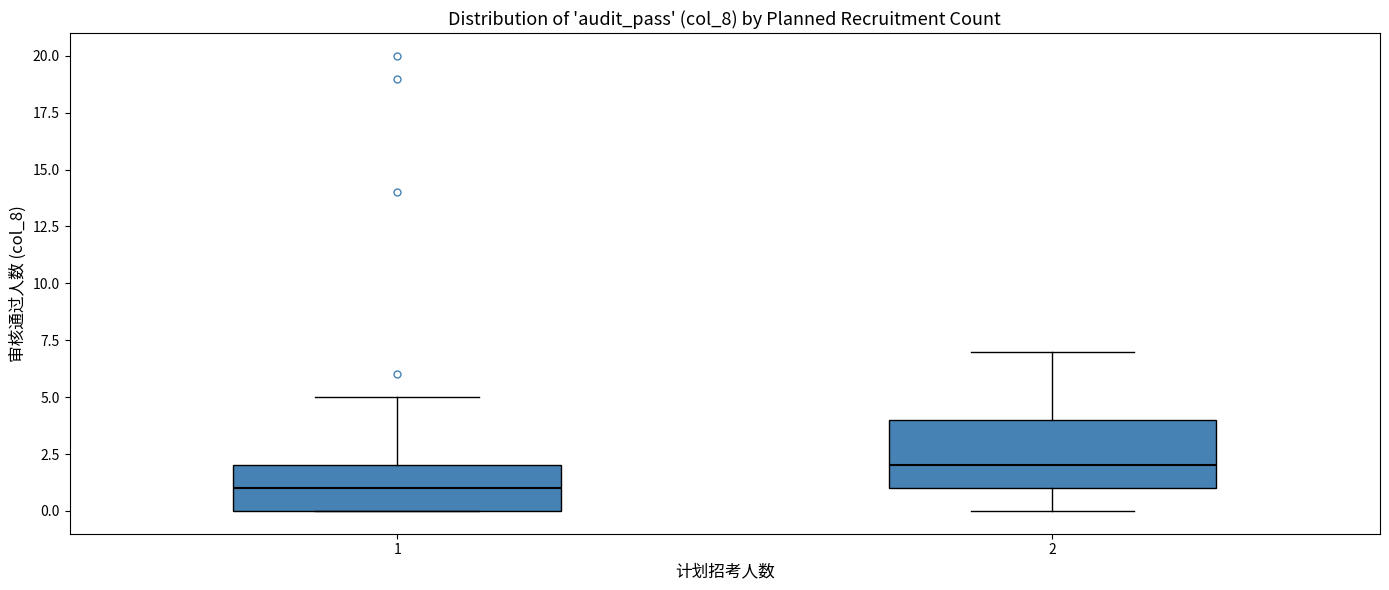

Reading left to right, transcribe this box plot: for each box, give where its median line is, the range the box spans, and where its two whiskers end, as read against the y-axis. The values are not printed on the chart, so give them approximately, as read against the axis.

1: median 1, box 0 to 2, whiskers 0 to 5
2: median 2, box 1 to 4, whiskers 0 to 7